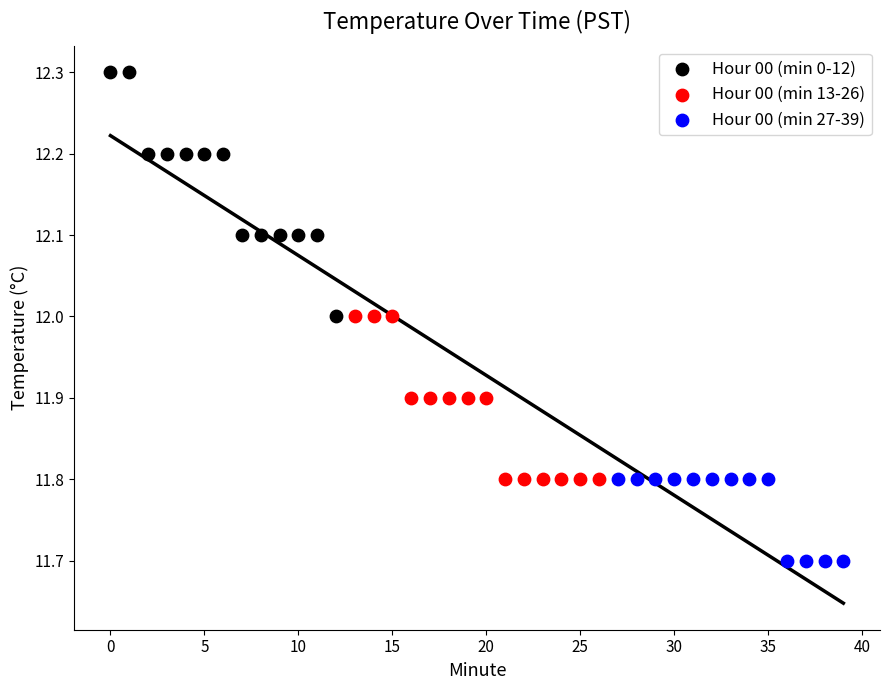

Which series has the widest spread of Y values?

Hour 00 (min 0-12)